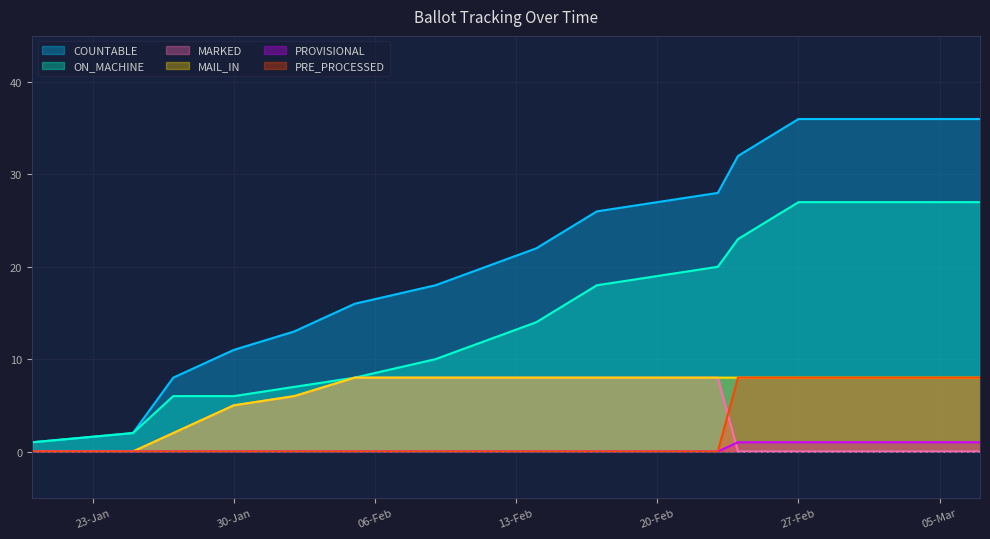

How many PRE_PROCESSED values are between 0 and 8?

15